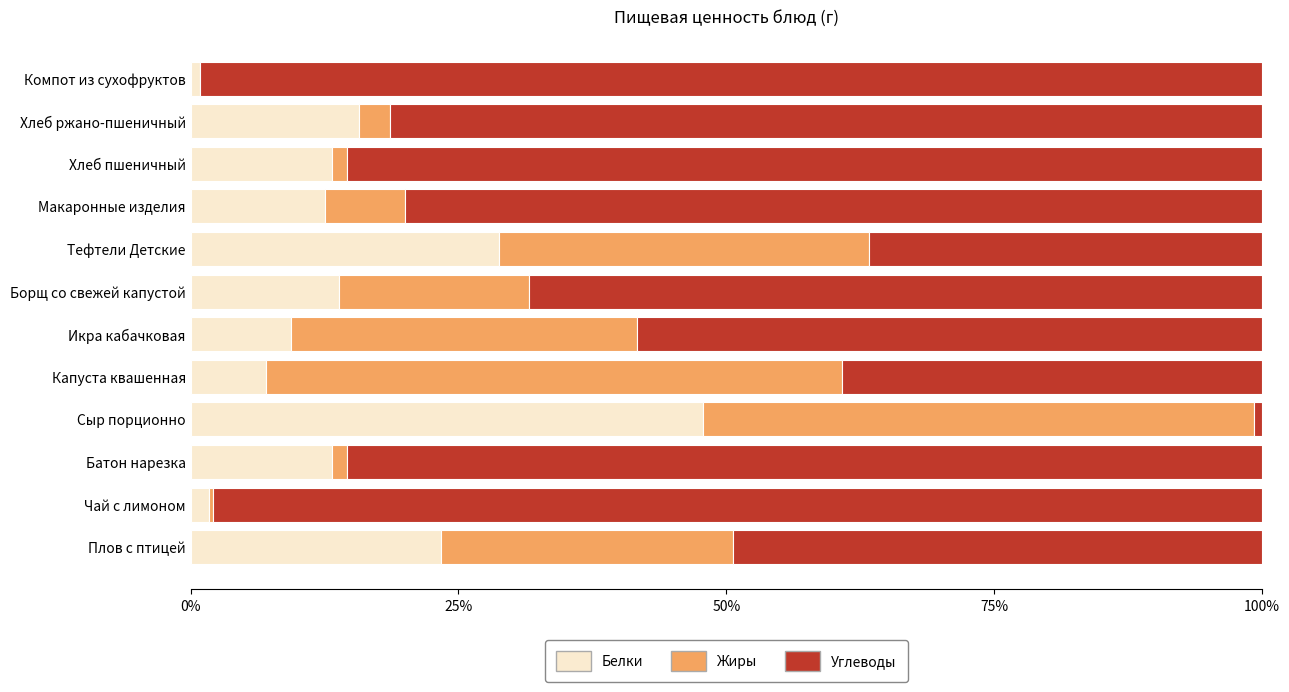

At which label does Белки reach its peak?

Сыр порционно